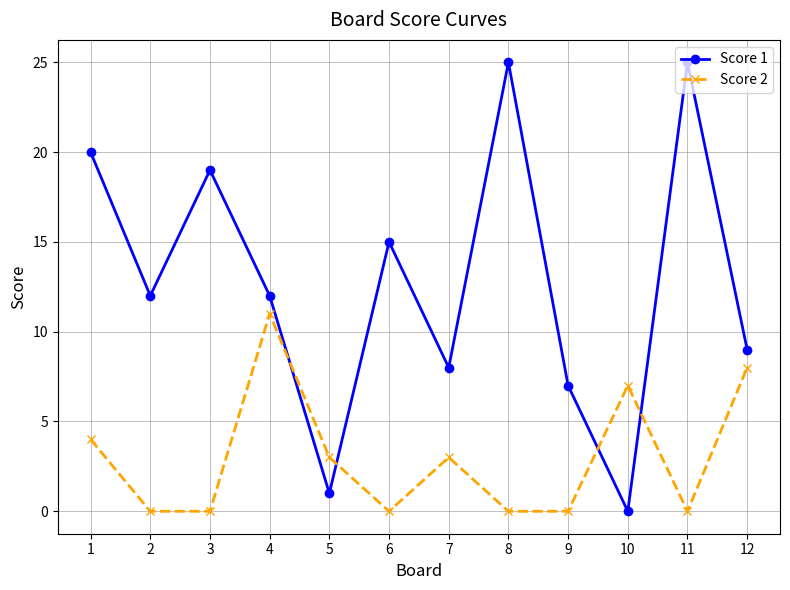

What is the sum of the Score 2 values at 1 and 11?

4